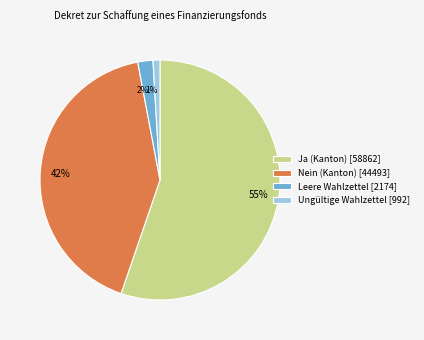

To the nearest percent, what is the difference between the largest and smallest slice percentages?

54%